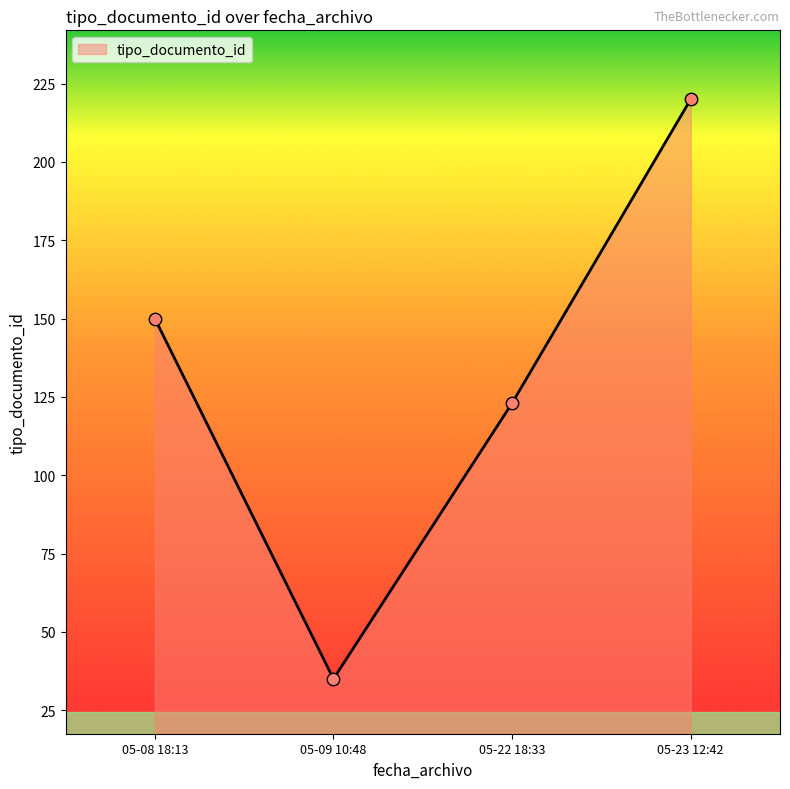

What is the change in value from 05-08 18:13 to 05-09 10:48?

-115